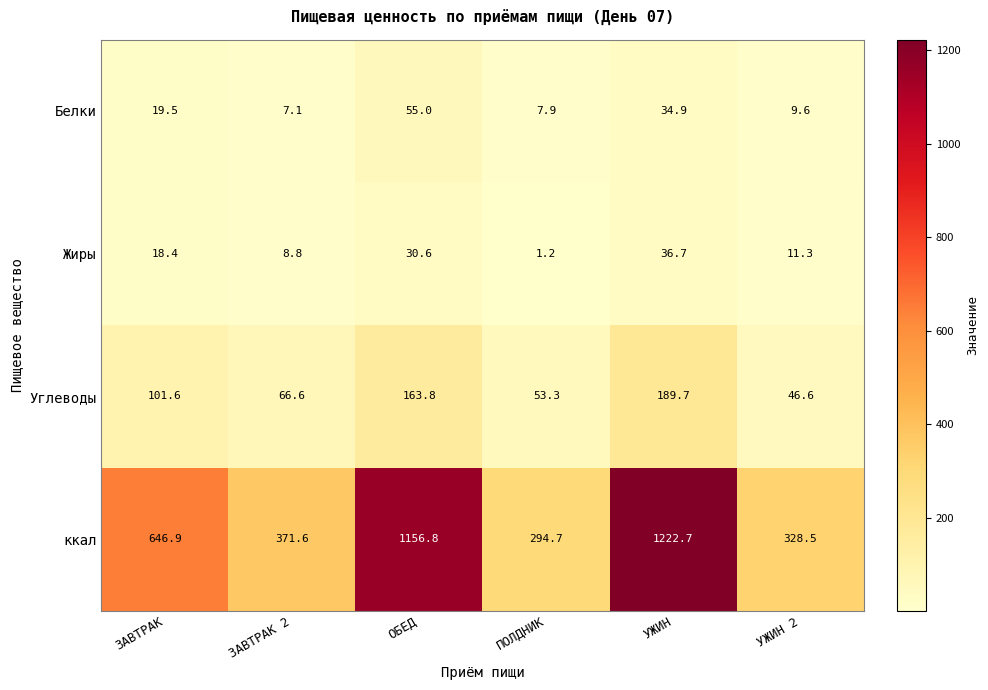

The value of ккал at ЗАВТРАК 2 is 371.6. True or false?

True